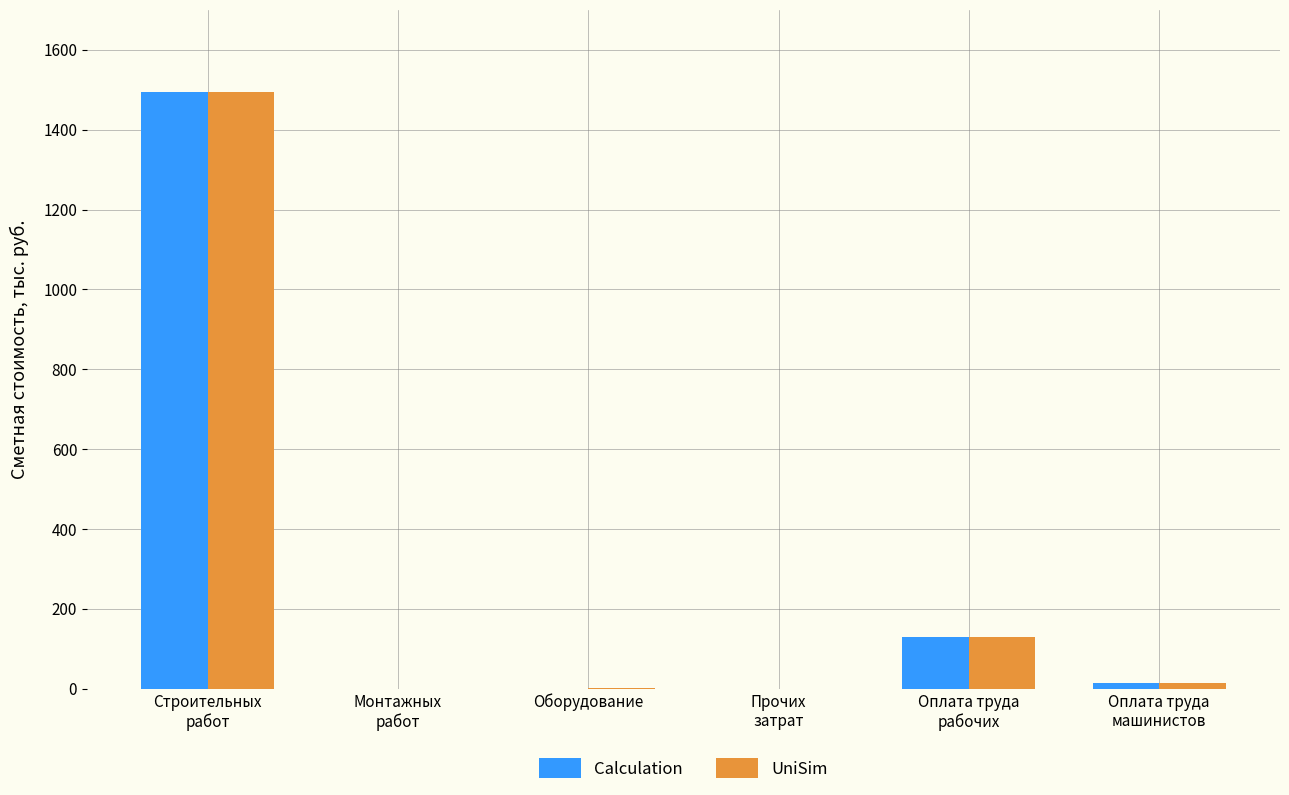

What is the maximum value shown in the chart?

1495.6